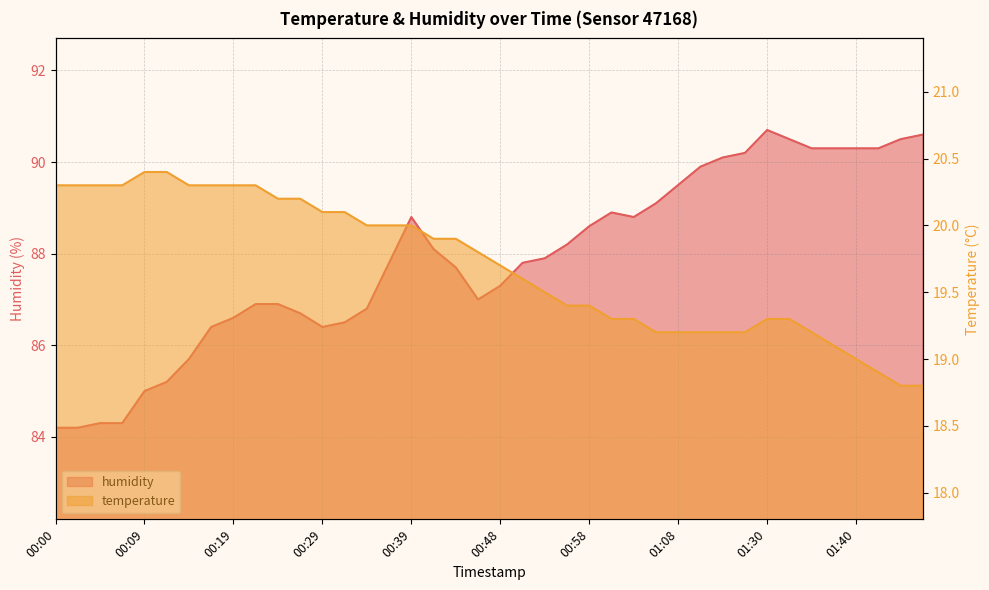

At which category does humidity reach its first local valley?

00:29